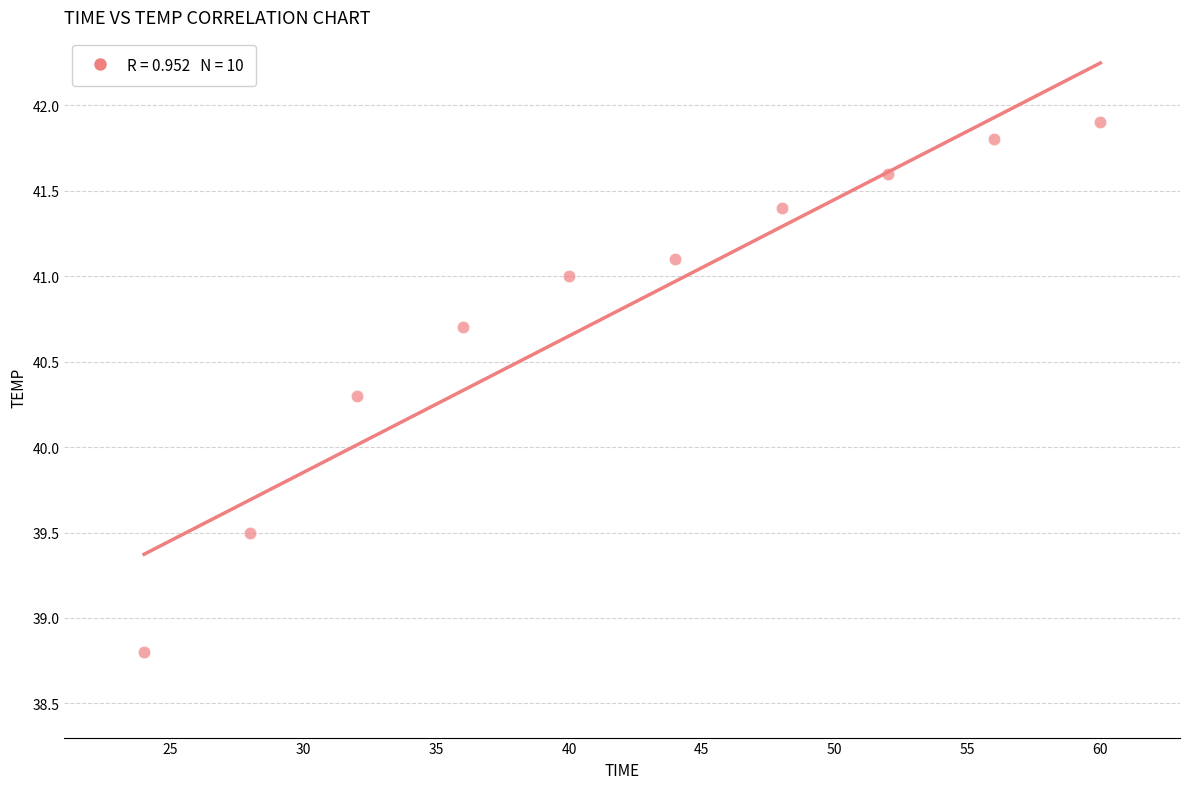

What Y value in the scatter plot is closest to 40?

40.3